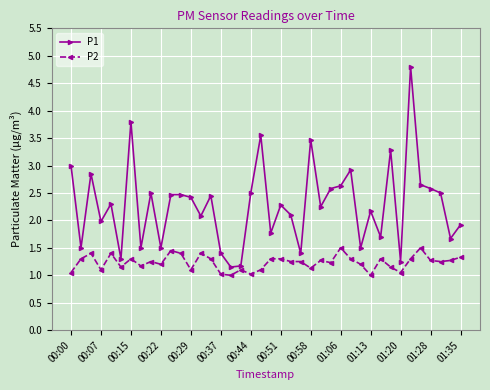

What is the value of the P2 point at the 35th from the left?

1.3